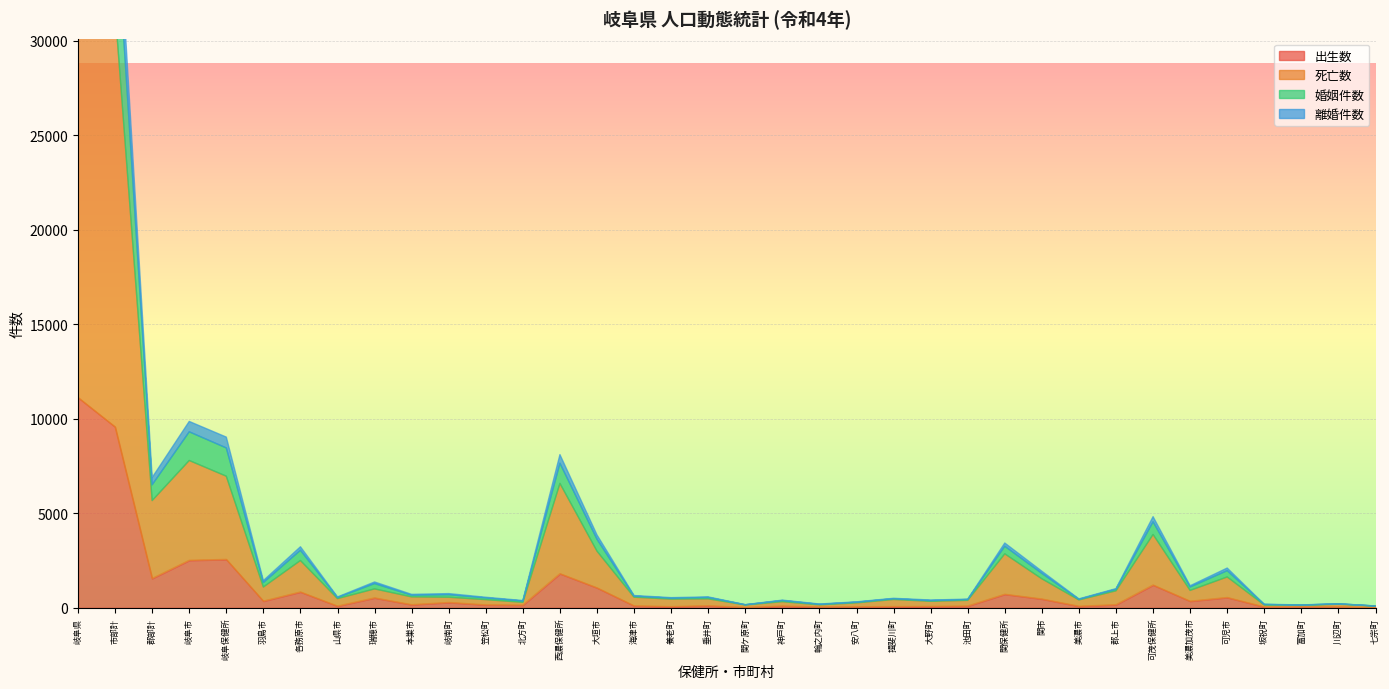

How many values in the 出生数 series exceed 166?

16